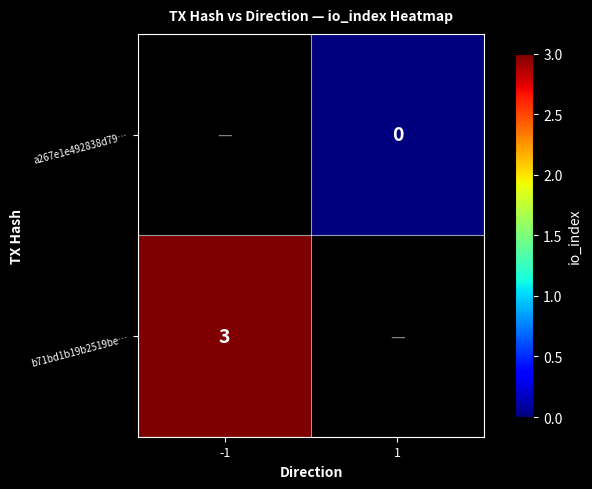

The b71bd1b19b2519be… series shows 3 at -1. True or false?

True